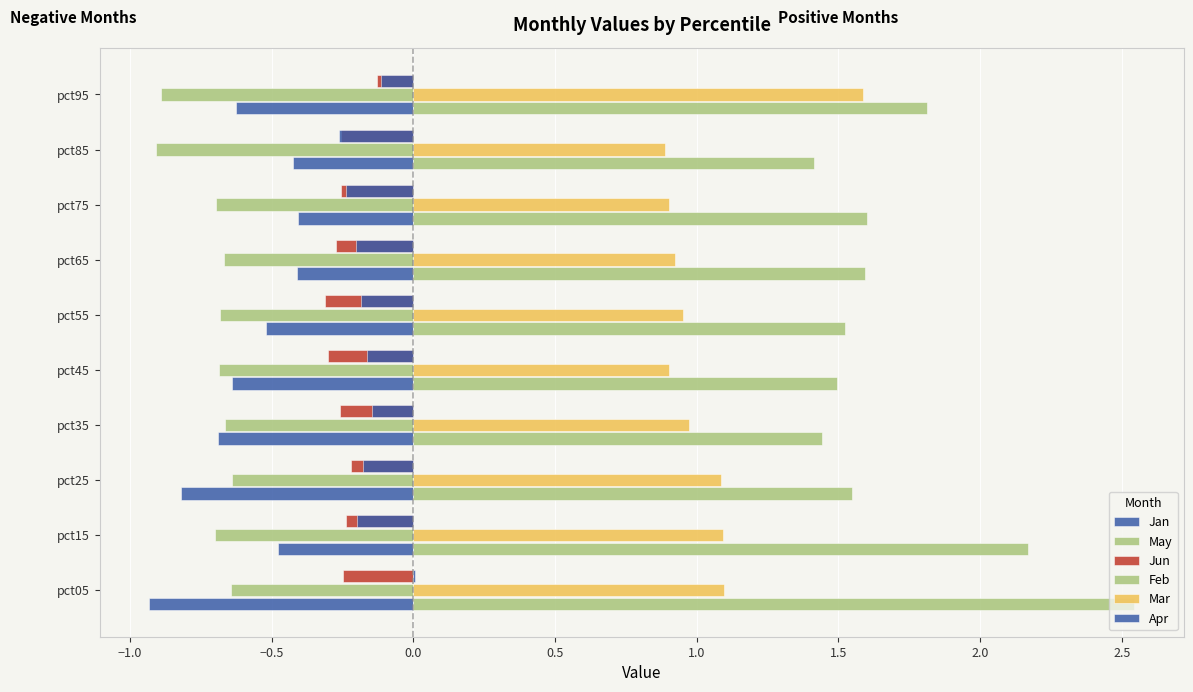

How many distinct data groups are displayed?

6